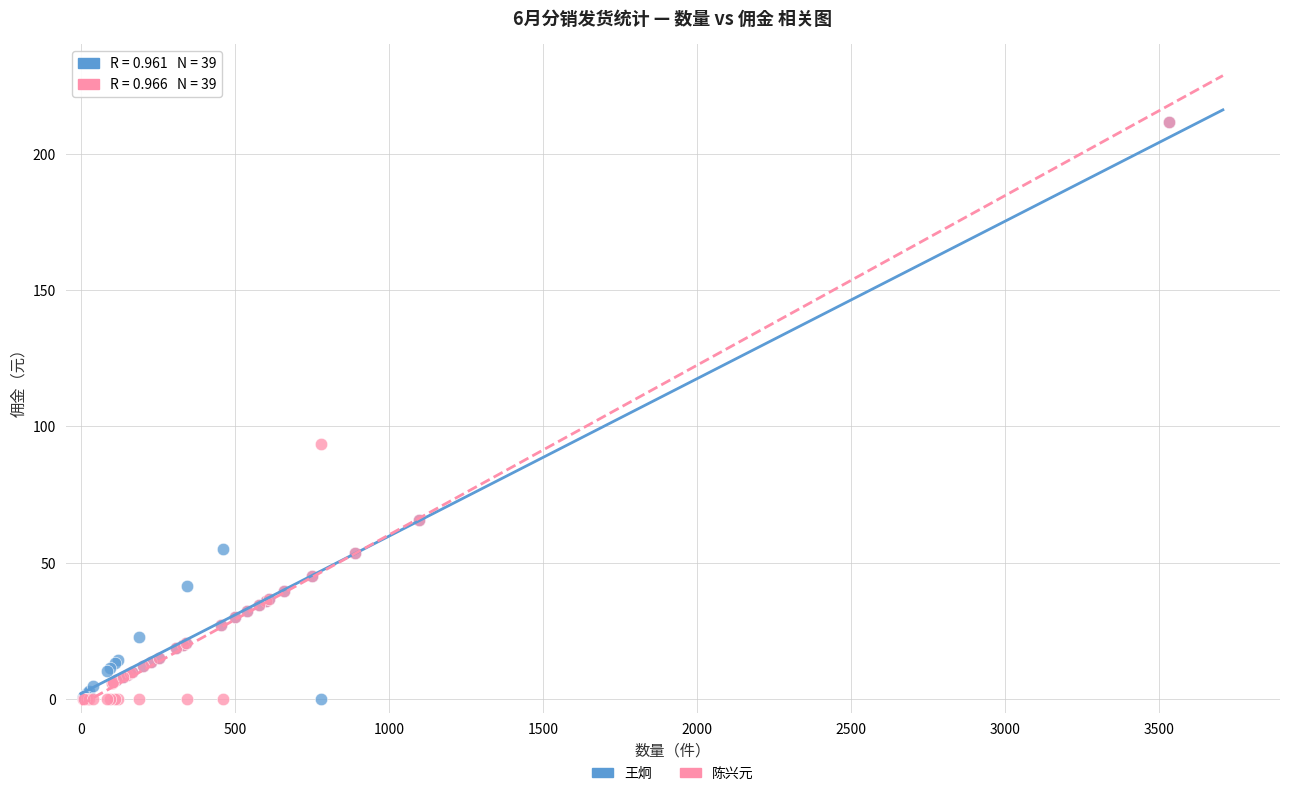

In the 陈兴元 series, what Y value is closest to 105?

93.6